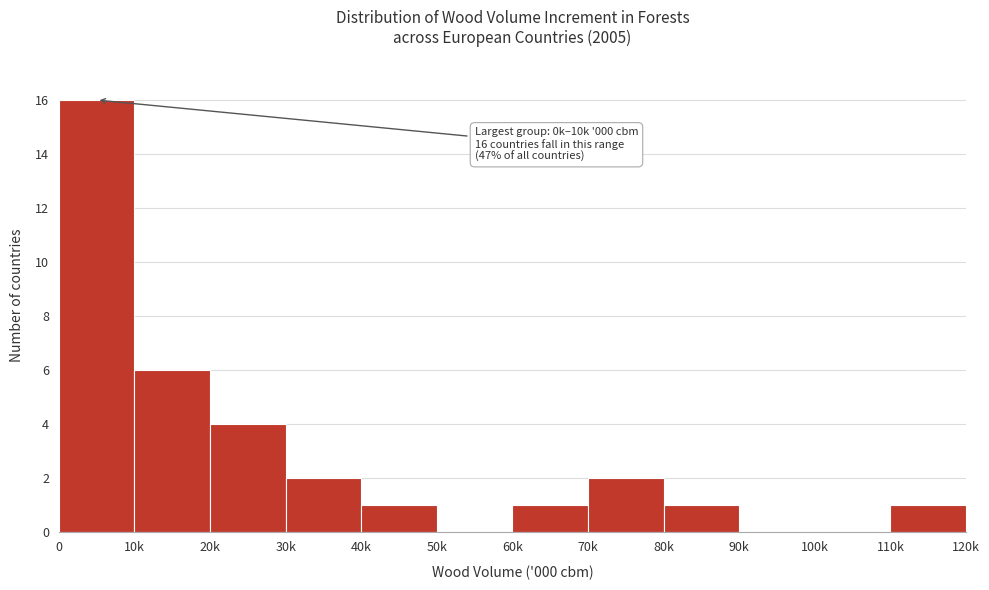

Reading right to left, extract all data points from this chart.

110k=1	100k=0	90k=0	80k=1	70k=2	60k=1	50k=0	40k=1	30k=2	20k=4	10k=6	0=16